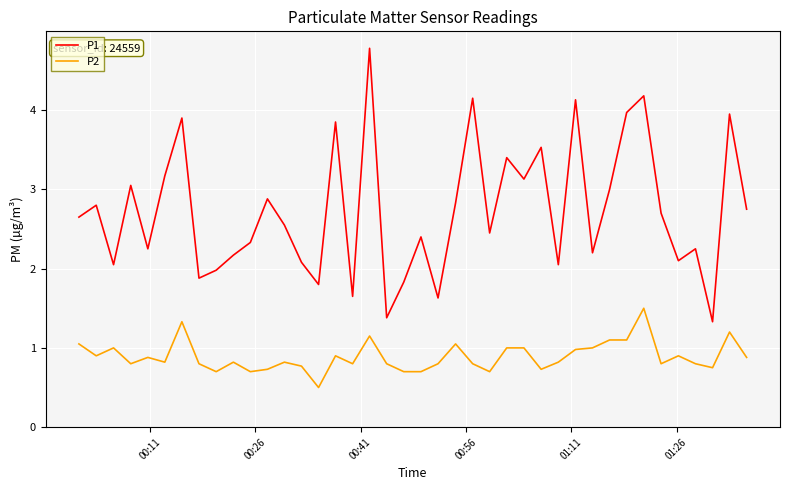

What is the greatest value displayed?

4.8